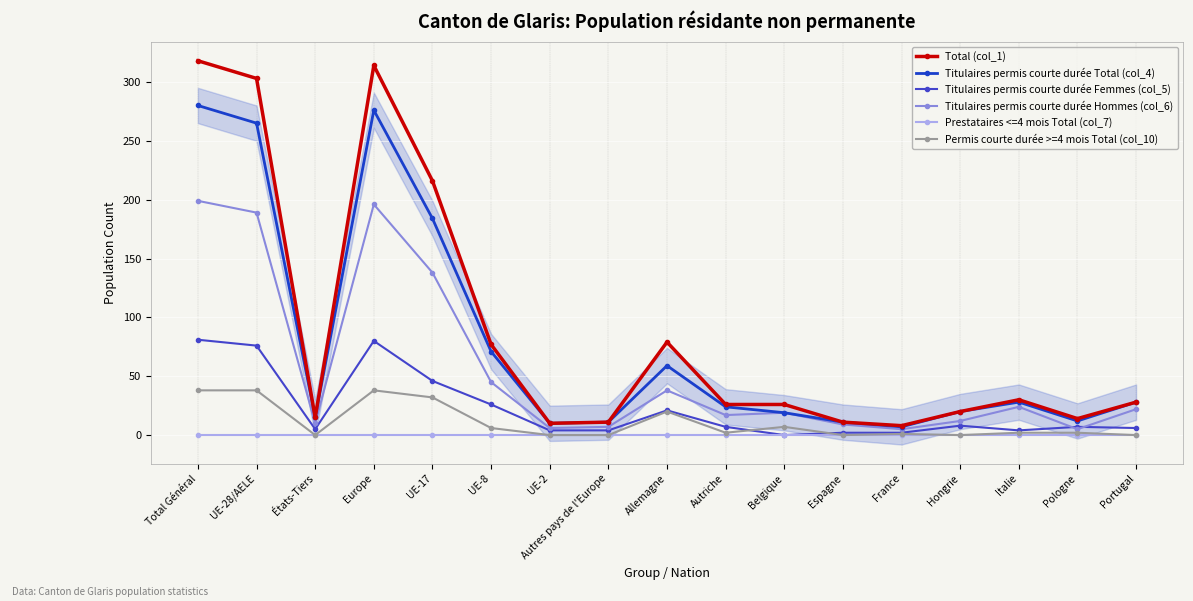

Which category has the highest value in the Titulaires permis courte durée Total (col_4) series?

Total Général